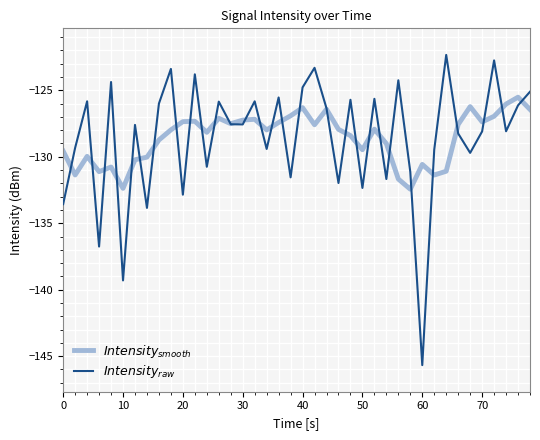

What is the maximum value shown in the chart?

-122.3